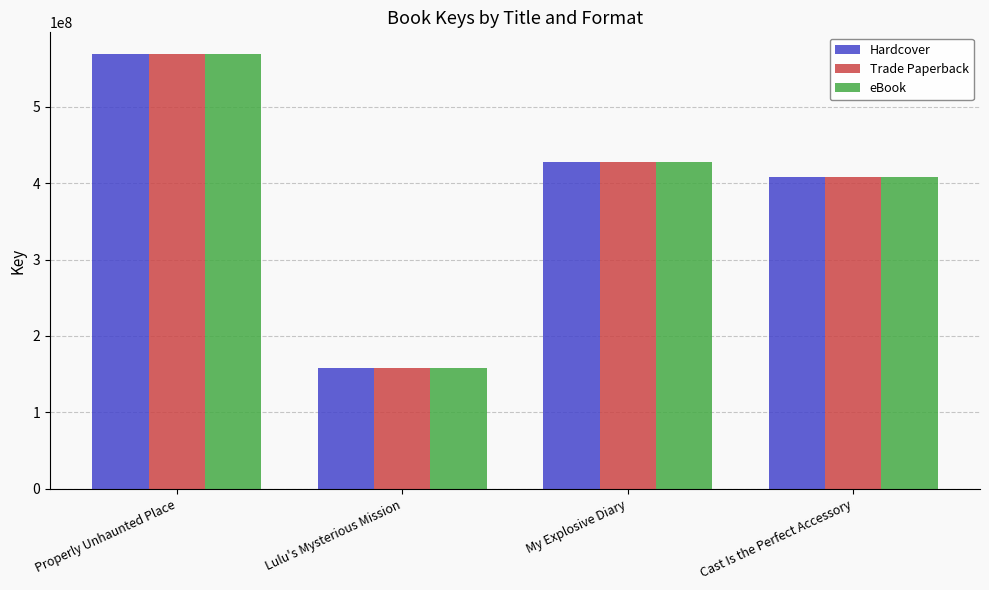

At which label is eBook closest to 363287527?

Cast Is the Perfect Accessory